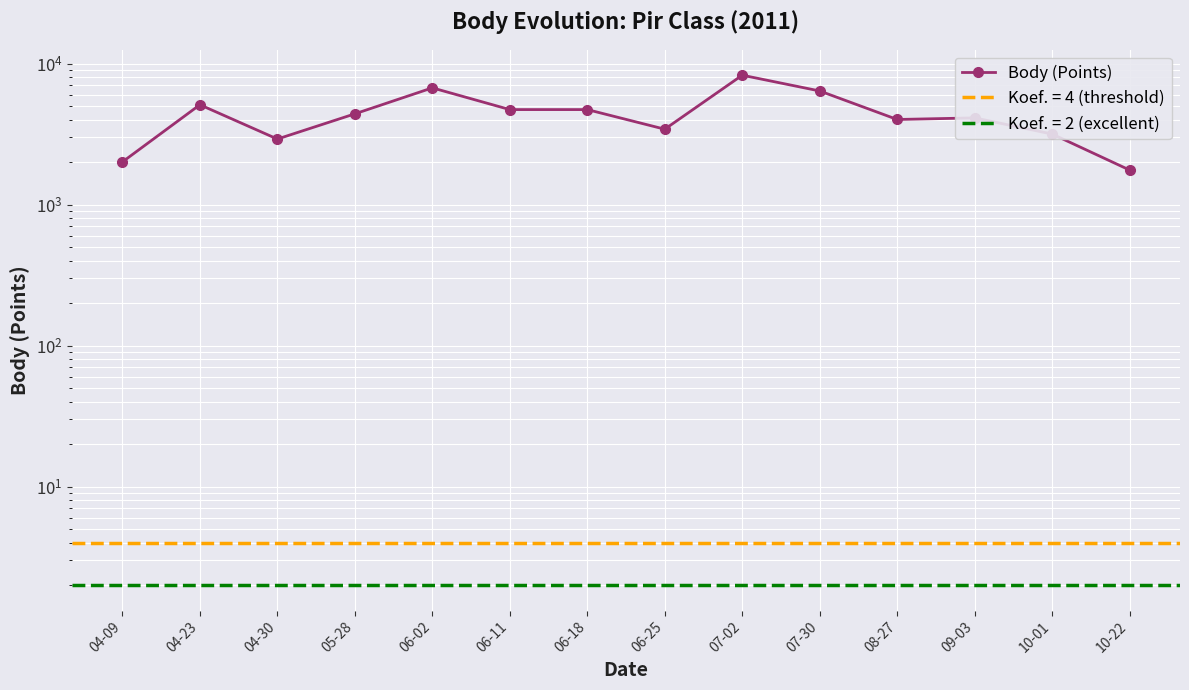

The chart shows a value of 5108 at 04-23. True or false?

True